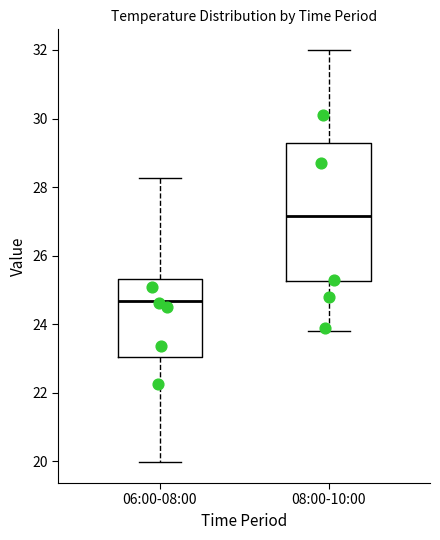

Which box is the tallest, from its lower edge to its upper edge?

08:00-10:00